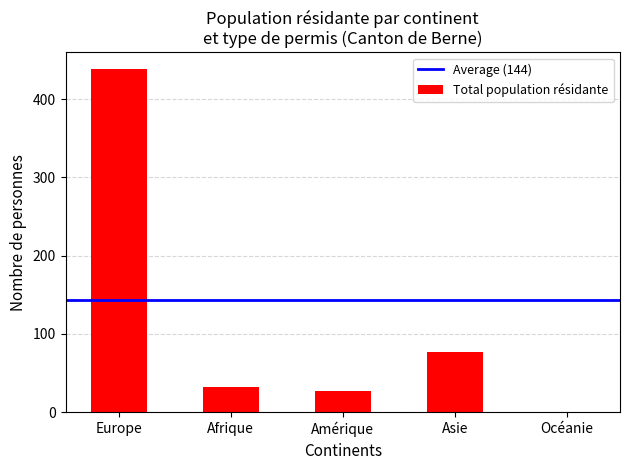

The chart shows a value of 0 at Océanie. True or false?

True